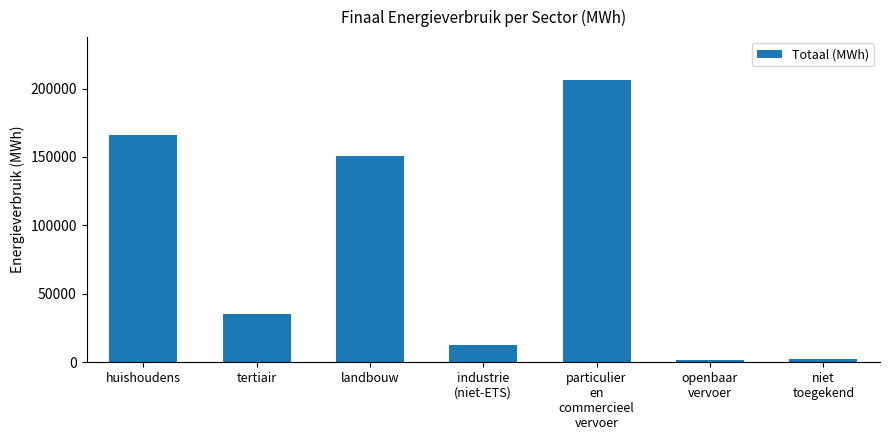

How many bars are there in total?

7